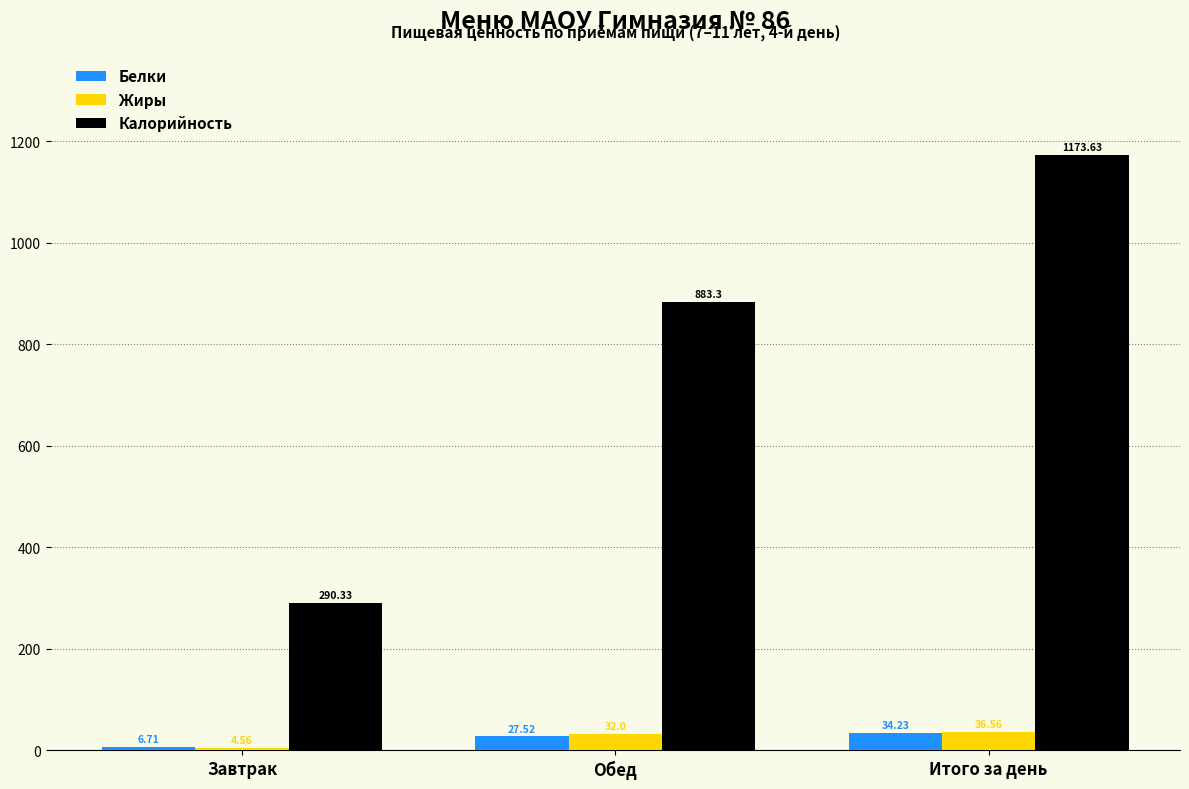

At which label is Жиры closest to 20?

Обед